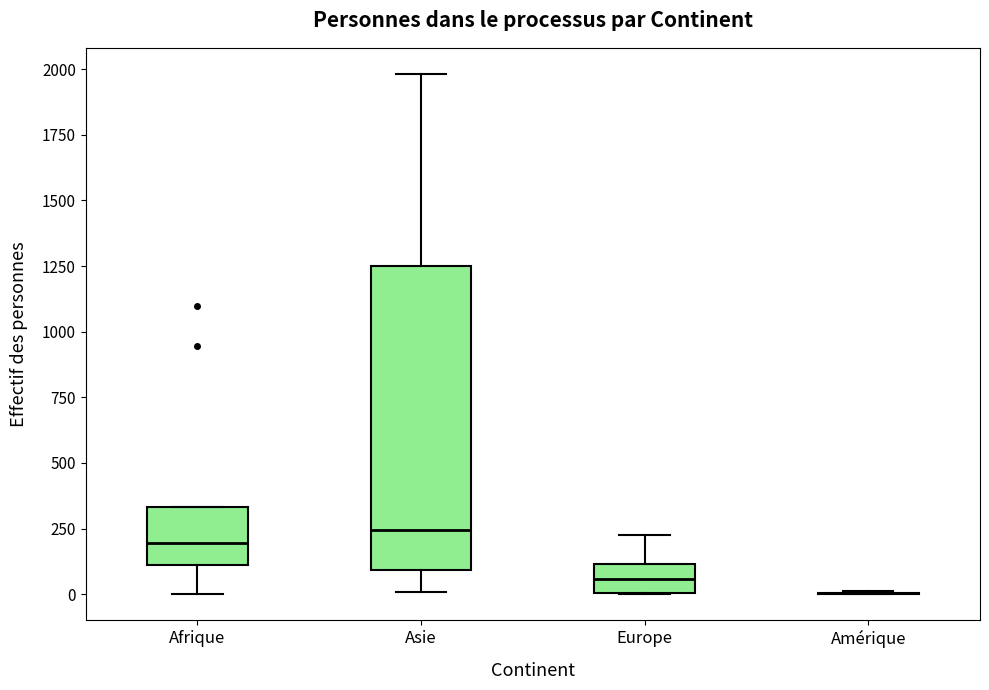

Reading left to right, transcribe this box plot: for each box, give where its median line is, the range the box spans, and where its two whiskers end, as read against the y-axis. The values are not printed on the chart, so give them approximately, as read against the axis.

Afrique: median 200, box 100 to 350, whiskers 0 to 350
Asie: median 250, box 100 to 1250, whiskers 0 to 2000
Europe: median 50, box 0 to 100, whiskers 0 to 250
Amérique: box collapsed to a line at 0, whiskers 0 to 0